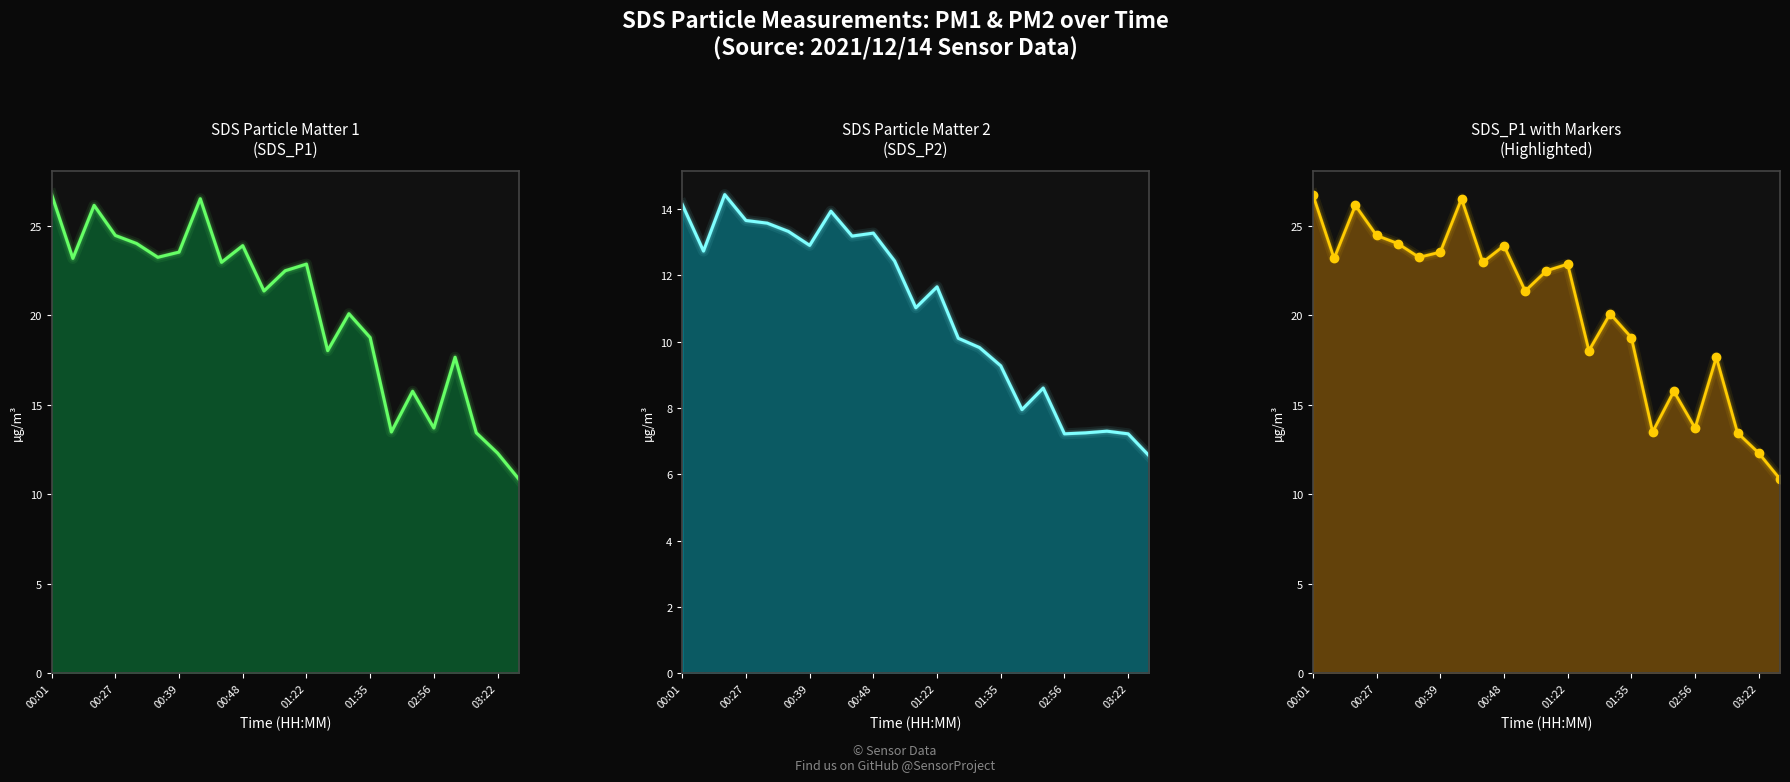

Is the value of SDS Particle Matter 1 at 14 greater than the value of SDS Particle Matter 2 at 19?

Yes